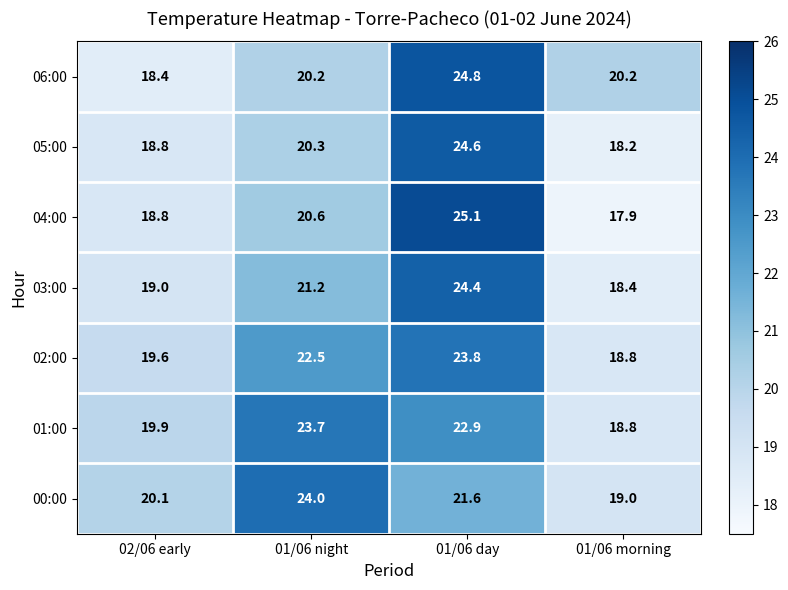

Which label corresponds to the largest value in the chart?

01/06 day